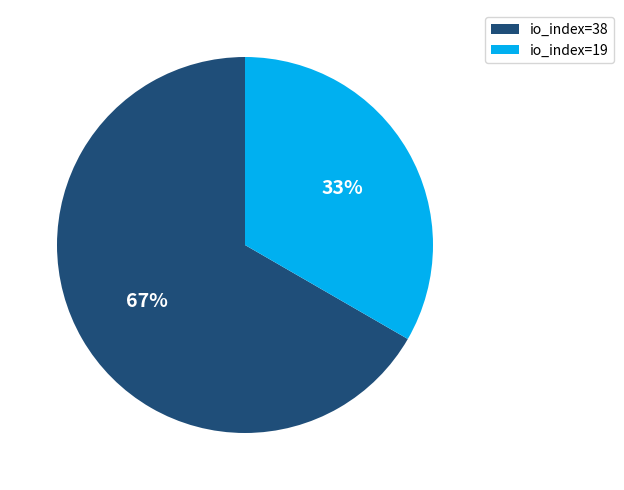

Rank the categories by value from highest to lowest.

io_index=38, io_index=19